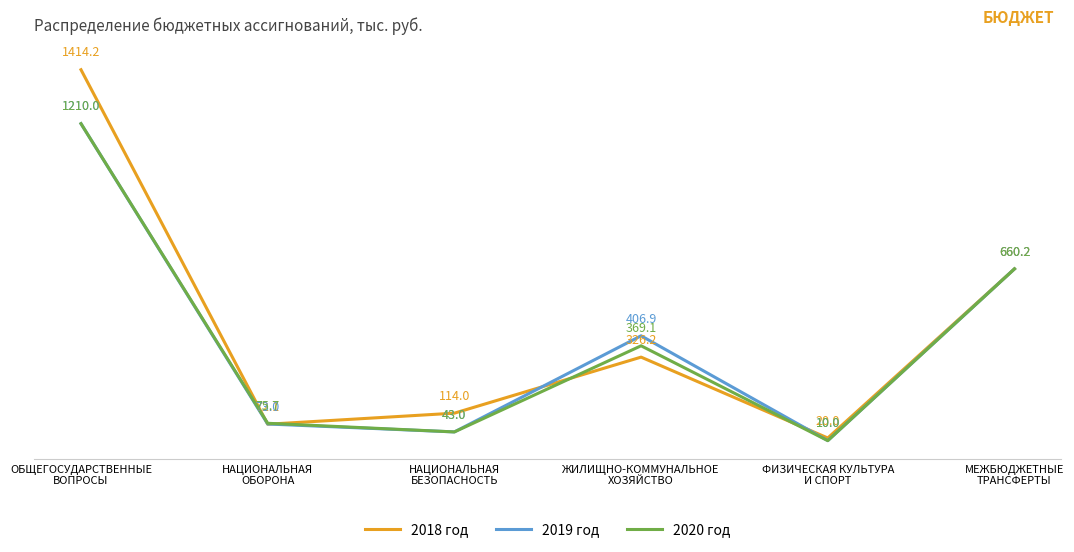

What is the value of the 2019 год point at the 6th from the left?

660.2